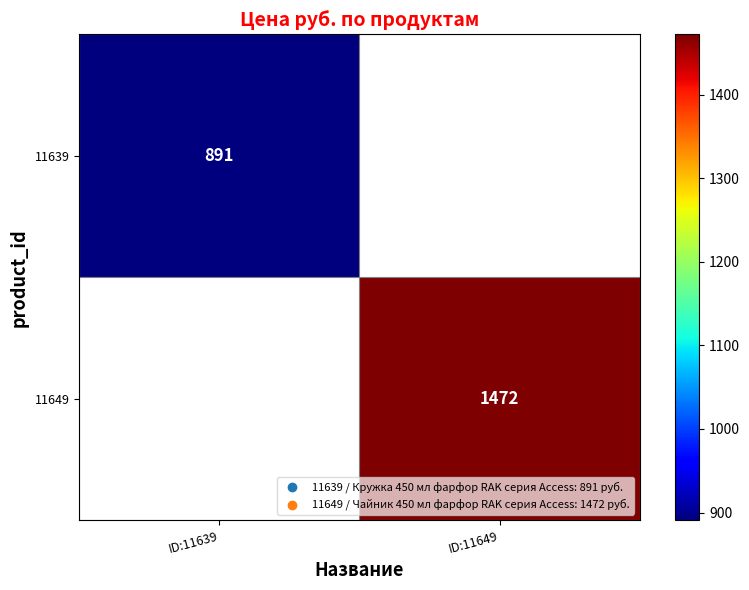

Is the value of 11649 at ID:11649 greater than the value of 11639 at ID:11639?

Yes